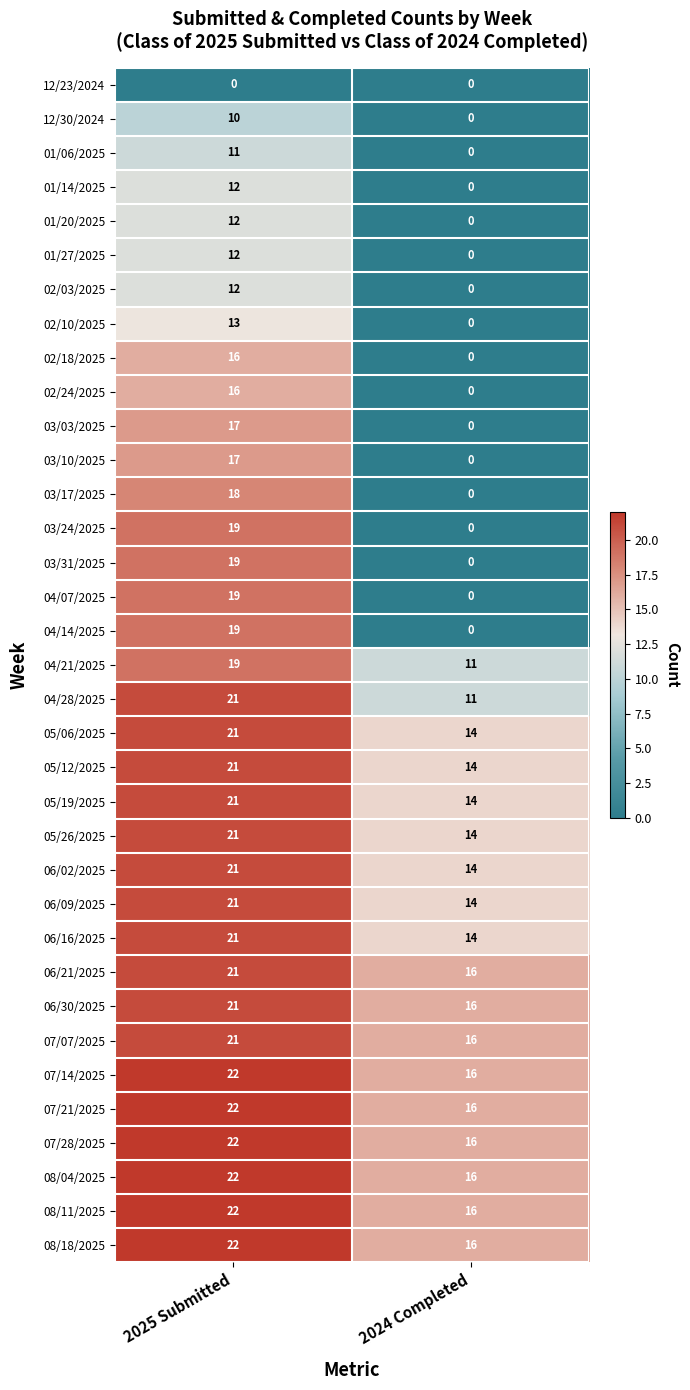

True or false: 03/24/2025 has a value of 19 at 2025 Submitted.

True